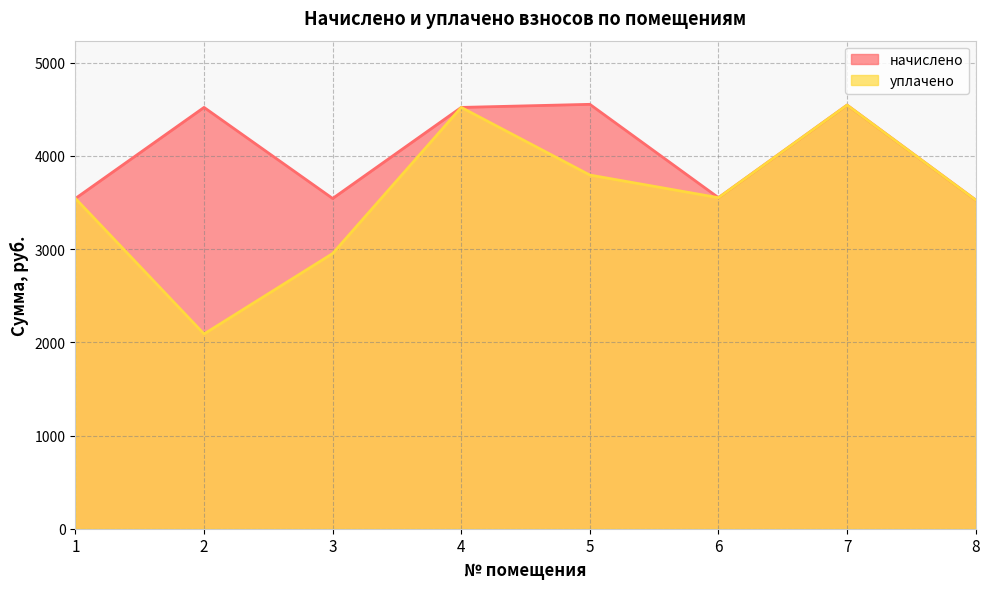

Between 4 and 2, which is larger?

4